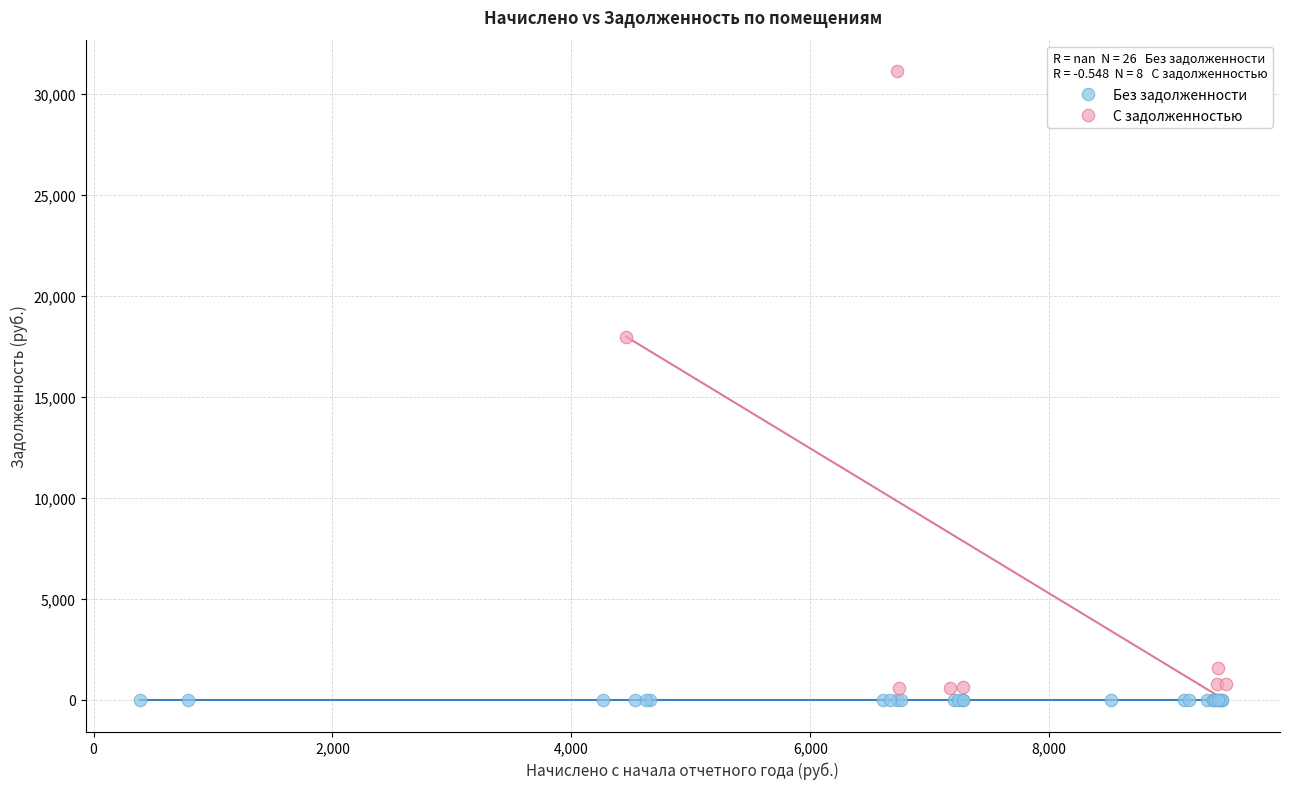

Which series reaches the maximum Y coordinate?

С задолженностью